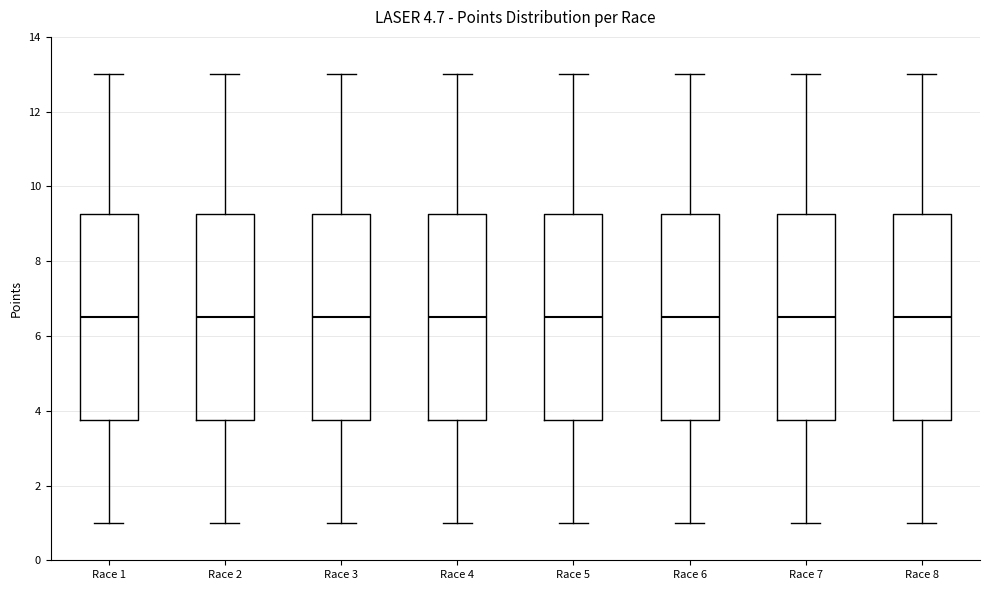

Reading left to right, read every box against the y-axis: the position of its median line, the range the box covers, and the ends of its whiskers. The values are not printed on the chart, so give them approximately, as read against the axis.

Race 1: median 6.6, box 3.8 to 9.2, whiskers 1.0 to 13.0
Race 2: median 6.6, box 3.8 to 9.2, whiskers 1.0 to 13.0
Race 3: median 6.6, box 3.8 to 9.2, whiskers 1.0 to 13.0
Race 4: median 6.6, box 3.8 to 9.2, whiskers 1.0 to 13.0
Race 5: median 6.6, box 3.8 to 9.2, whiskers 1.0 to 13.0
Race 6: median 6.6, box 3.8 to 9.2, whiskers 1.0 to 13.0
Race 7: median 6.6, box 3.8 to 9.2, whiskers 1.0 to 13.0
Race 8: median 6.6, box 3.8 to 9.2, whiskers 1.0 to 13.0